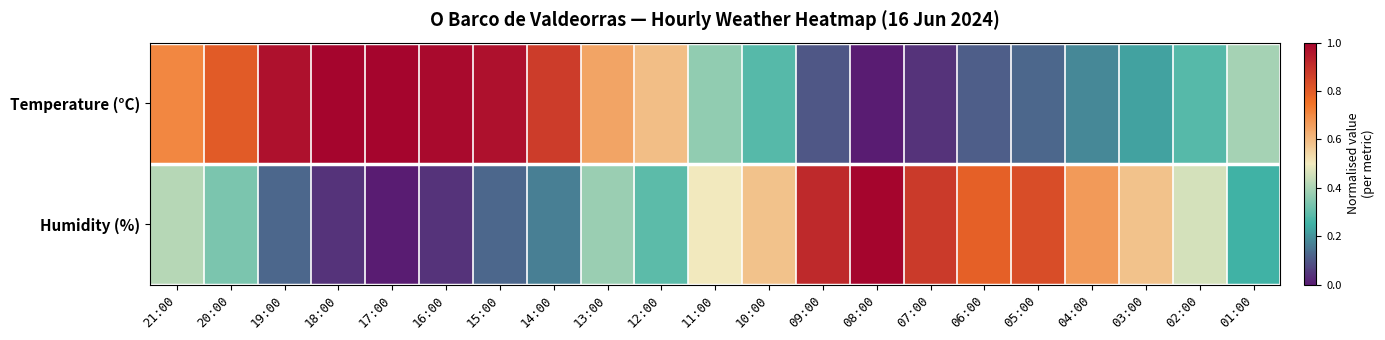

Which series has the largest range (max minus min)?

Temperature (°C)